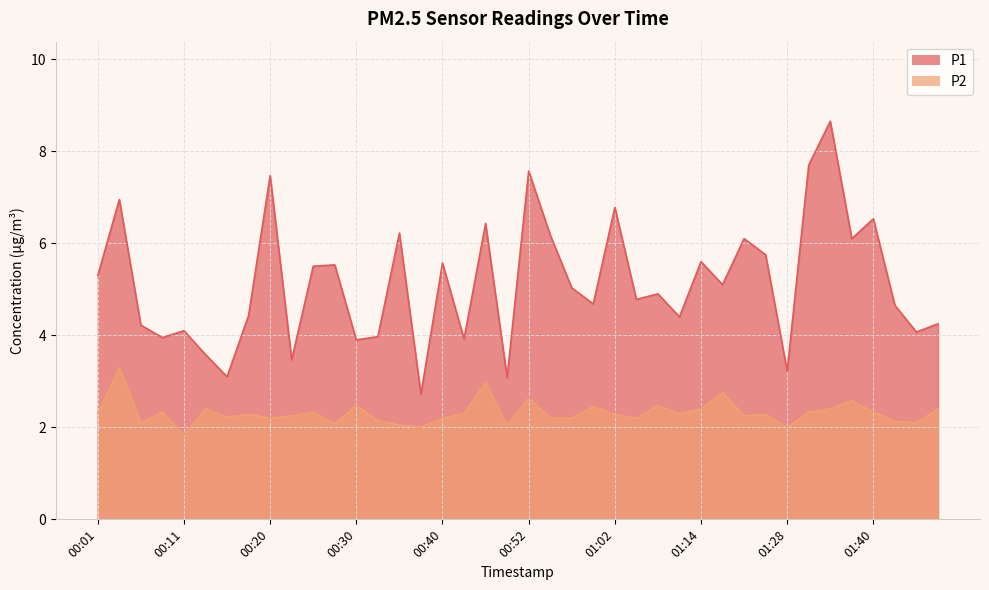

At which label does P2 first exceed 2?

00:01